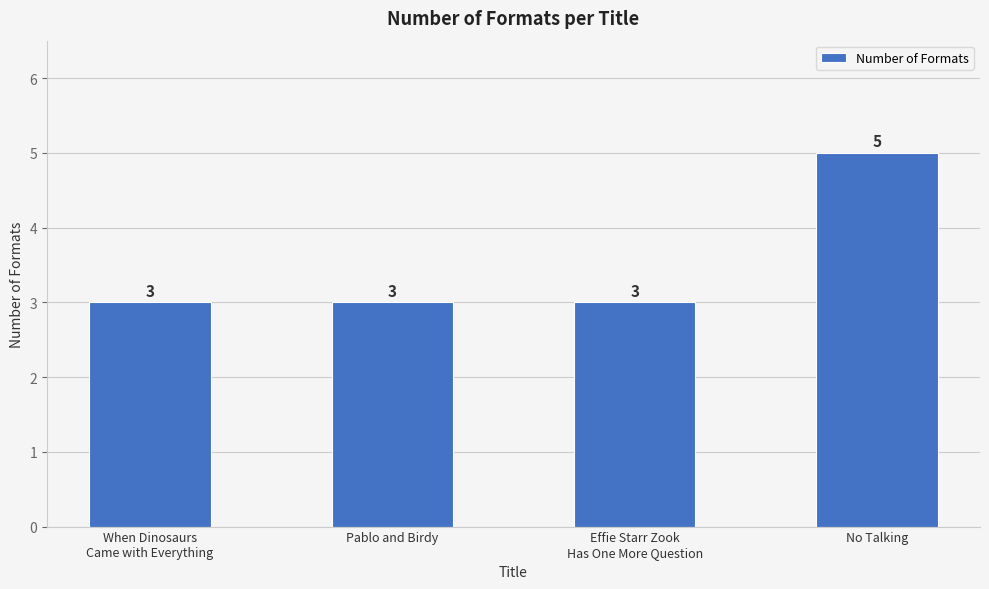

The value at Effie Starr Zook
Has One More Question is 2. True or false?

False